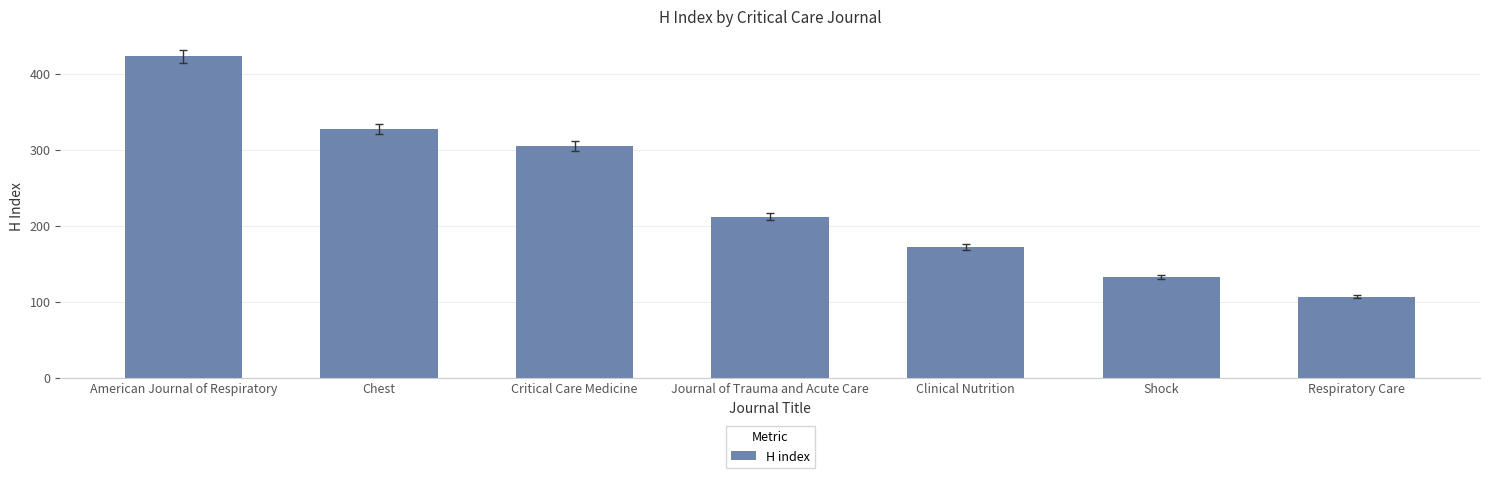

Rank the categories by value from lowest to highest.

Respiratory Care, Shock, Clinical Nutrition, Journal of Trauma and Acute Care, Critical Care Medicine, Chest, American Journal of Respiratory